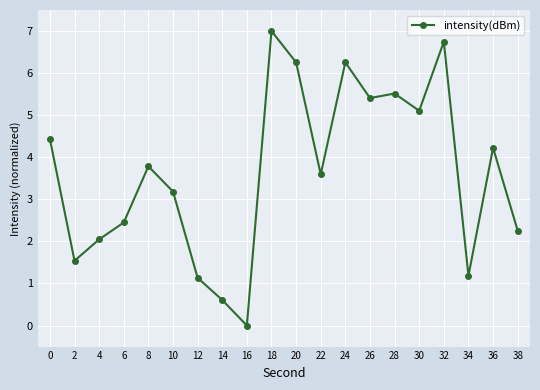

What is the change in value from 10 to 30?

+1.9